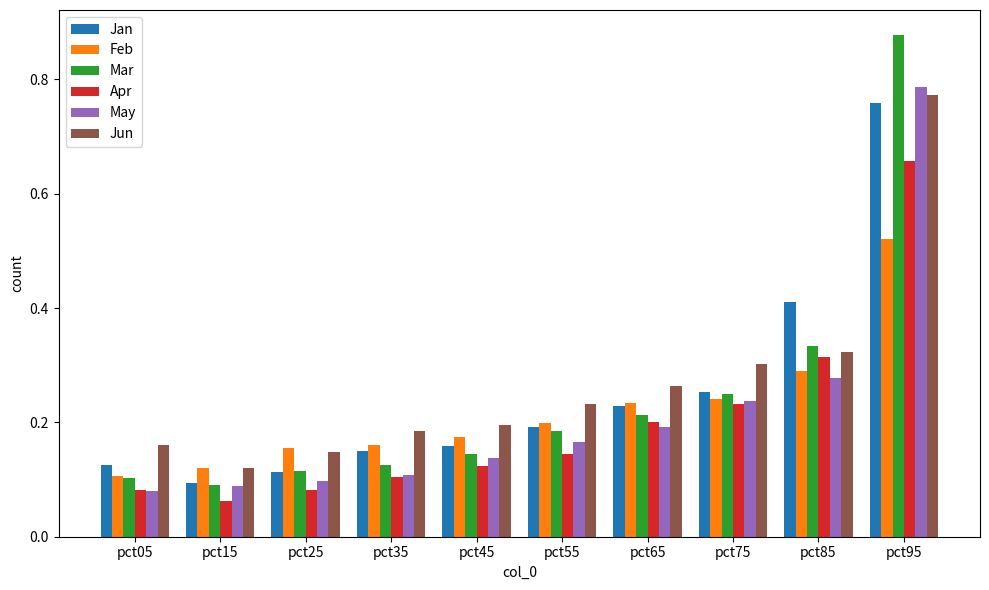

How many groups of bars are there?

10